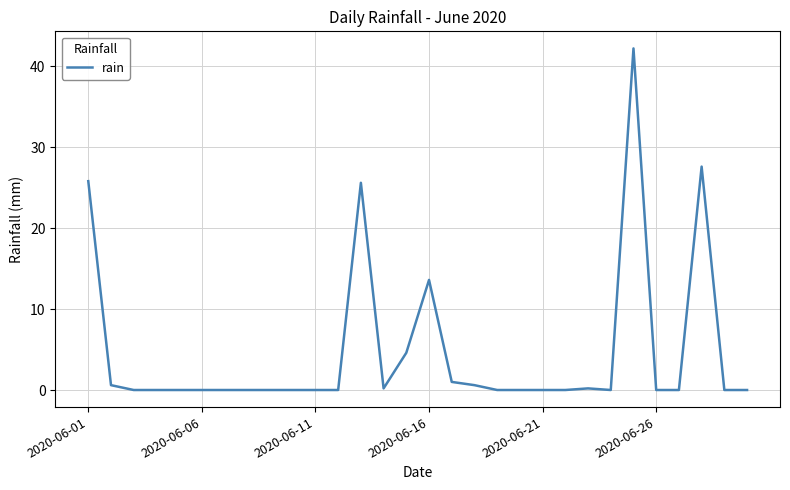

What is the difference between the maximum and minimum values?

42.2